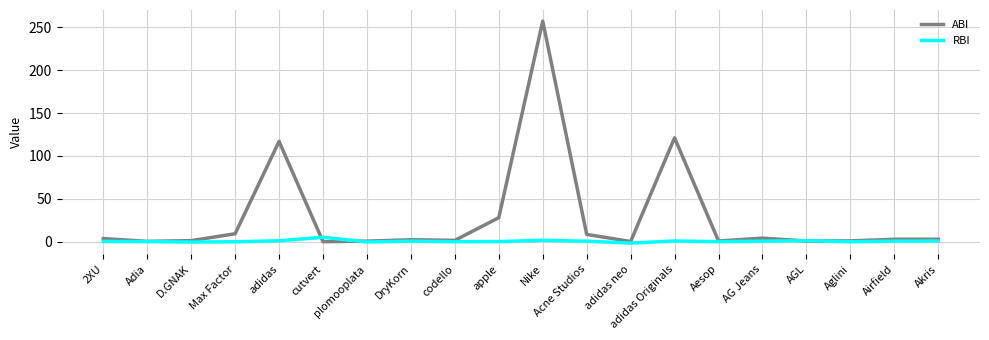

Rank the series at Nike from highest to lowest value.

ABI, RBI